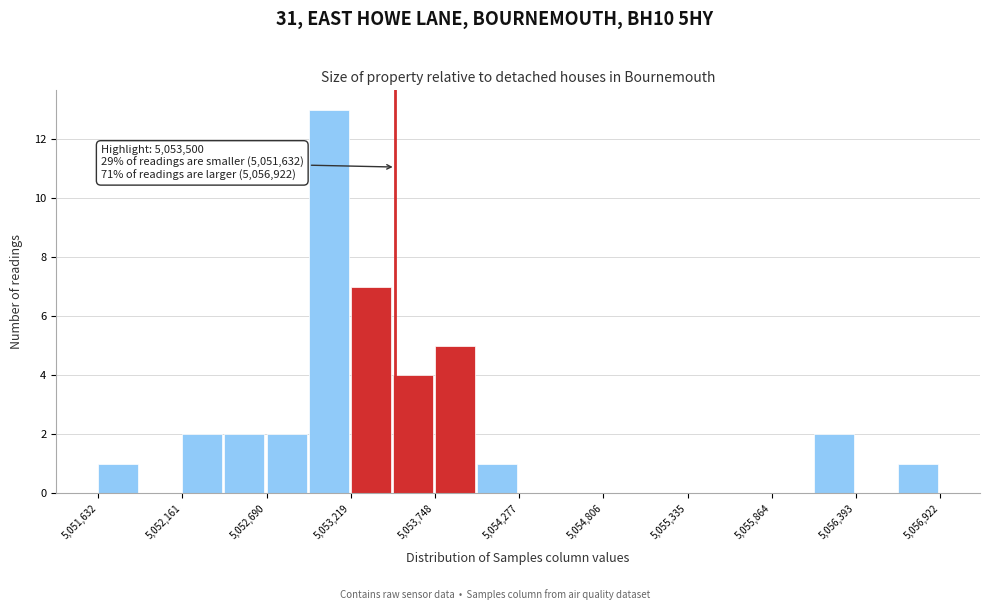

Read against the x-axis, roughly where is the centre of the tallest bar?

5053100